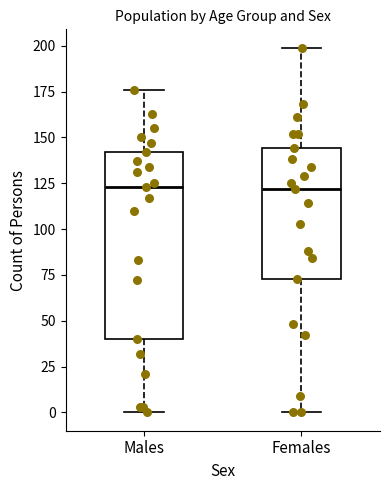

Reading left to right, read every box against the y-axis: the position of its median line, the range the box covers, and the ends of its whiskers. The values are not printed on the chart, so give them approximately, as read against the axis.

Males: median 125, box 40 to 140, whiskers 0 to 175
Females: median 120, box 75 to 145, whiskers 0 to 200